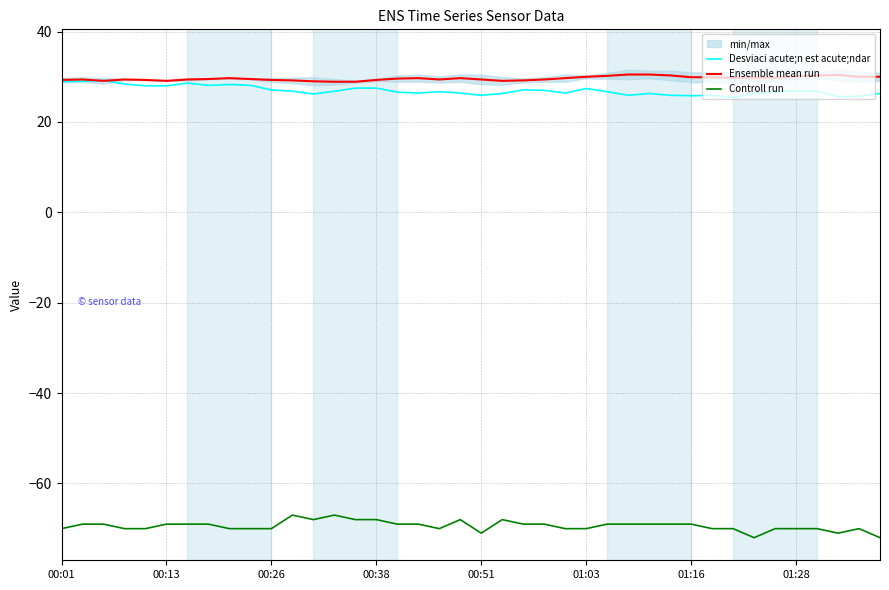

True or false: Desviaci acute;n est acute;ndar and Ensemble mean run intersect in this chart.

True